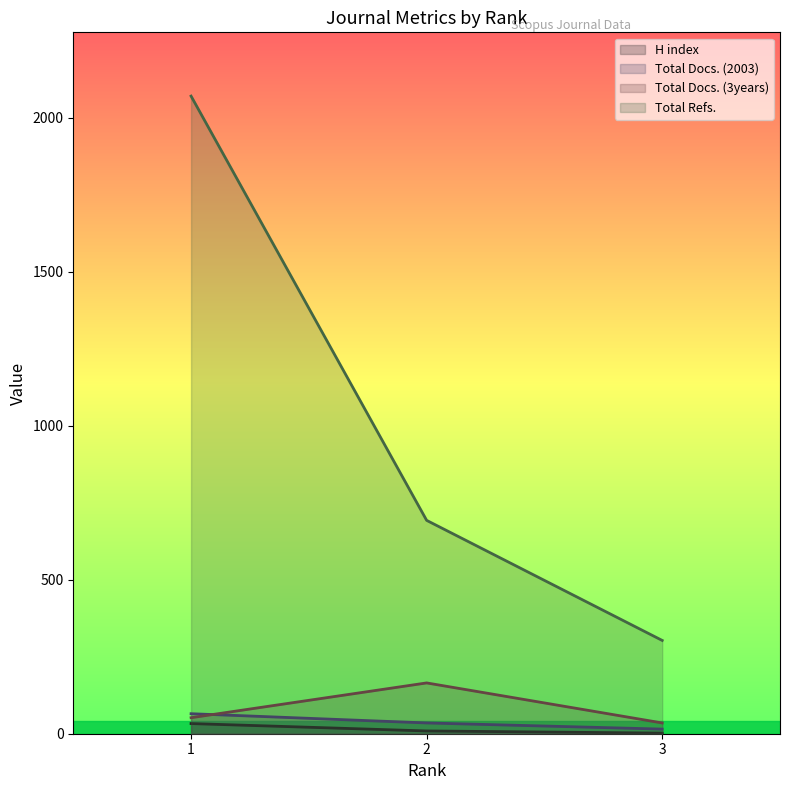

What is the difference between the H index values at 1 and 2?

24